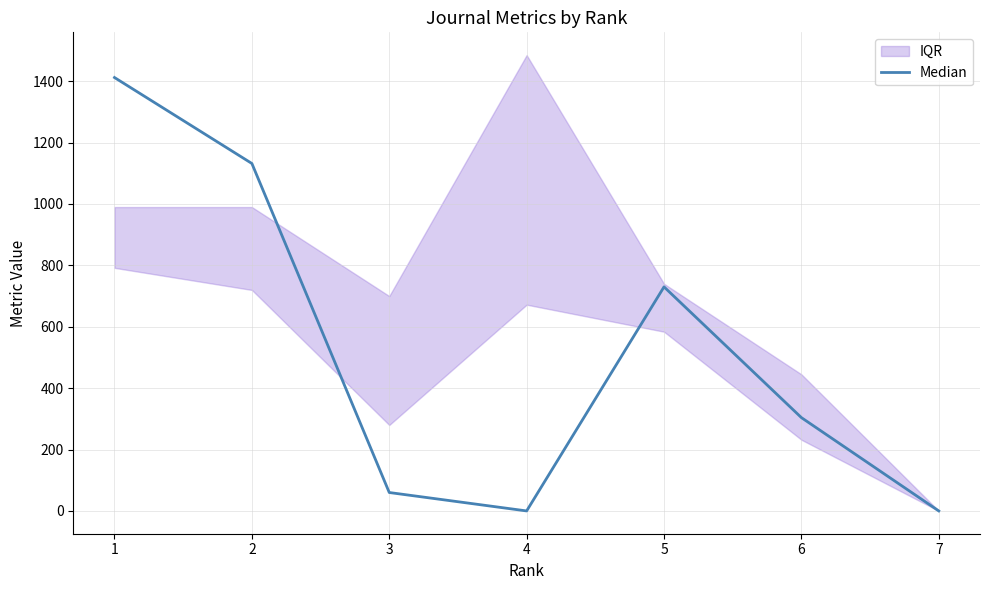

At which label is the value closest to 706?

5